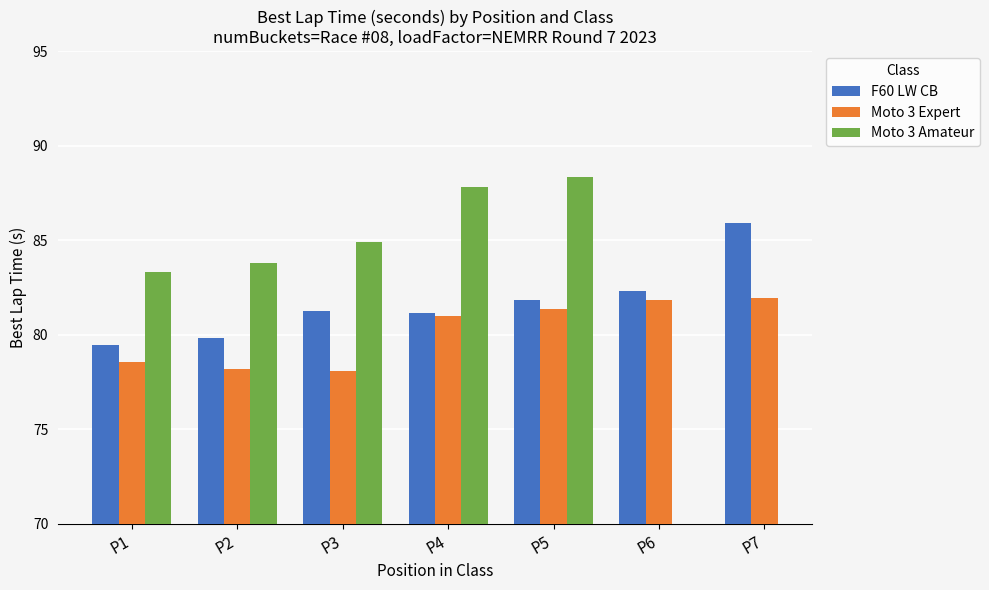

Does the chart contain stacked bars?

No